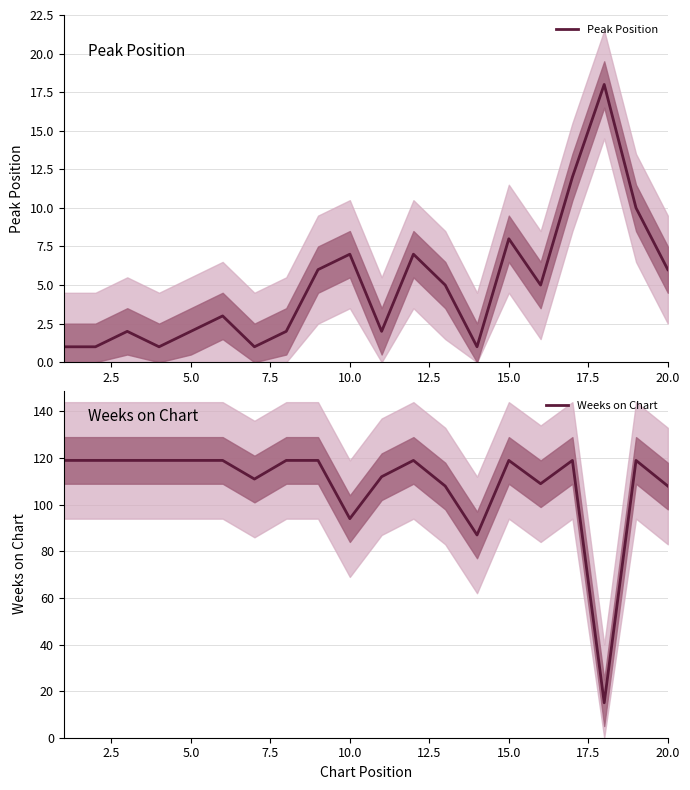

How many times do Peak Position and Weeks on Chart cross each other?

2